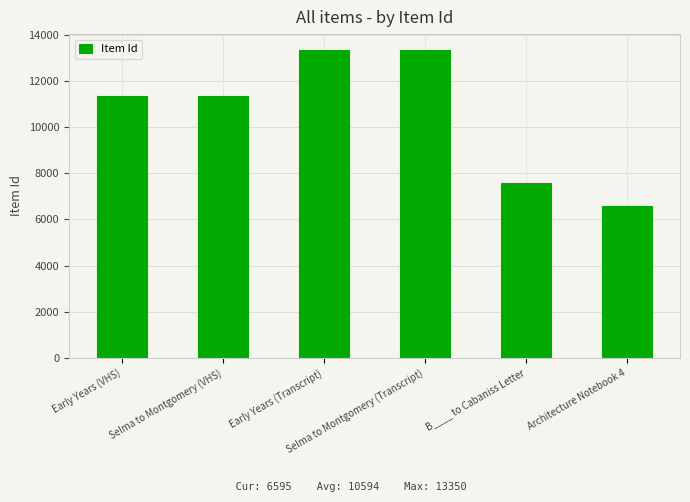

How many bars are there in total?

6